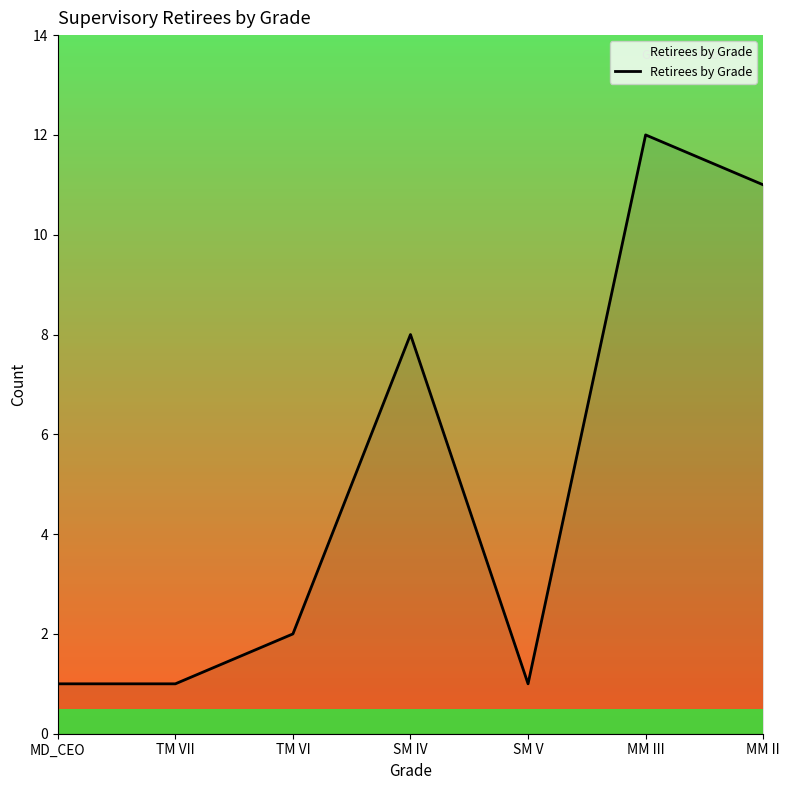

What is the maximum value shown in the chart?

12